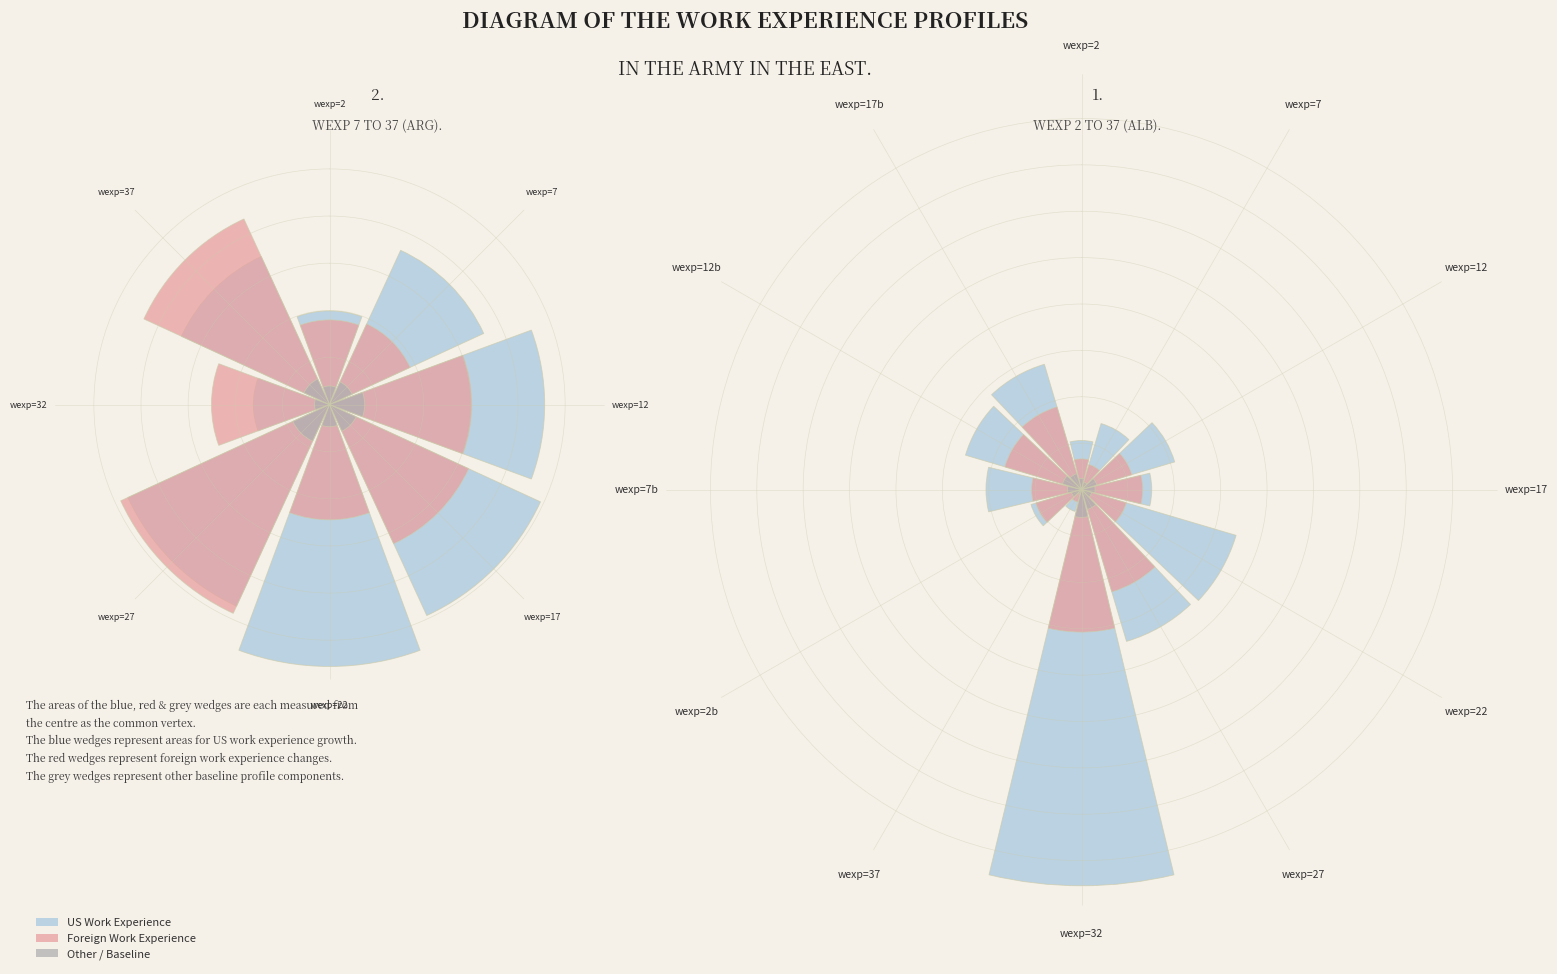

How many slices are in this pie chart?

8